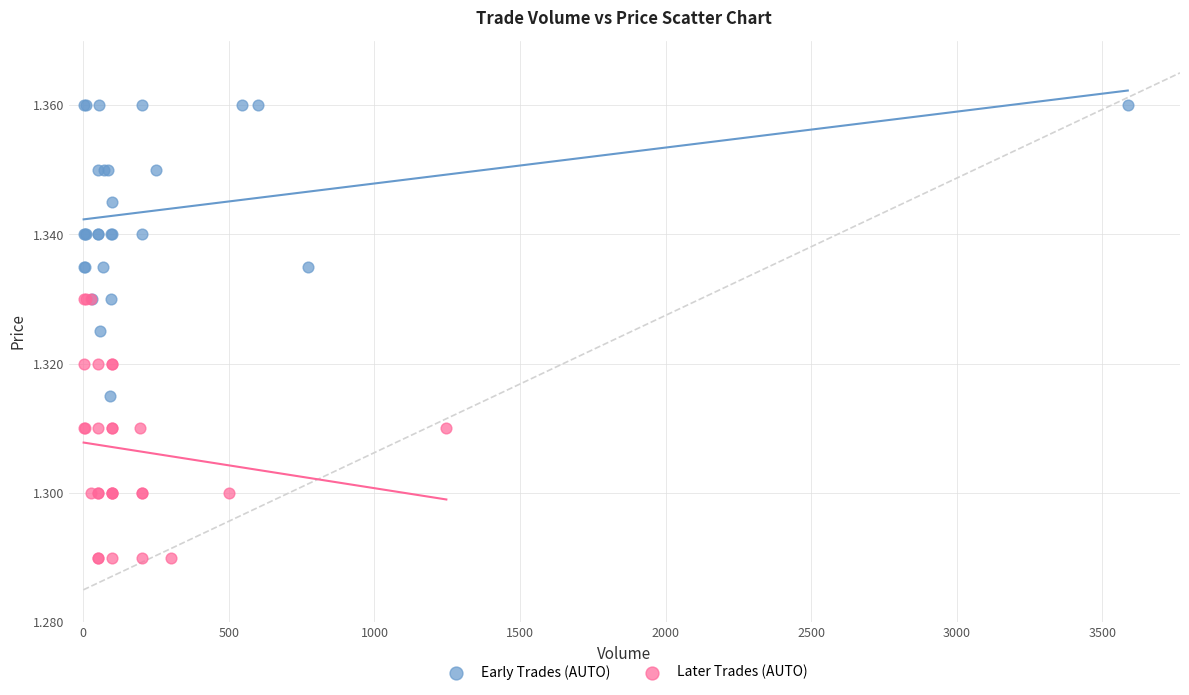

Which series has the widest spread of Y values?

Early Trades (AUTO)